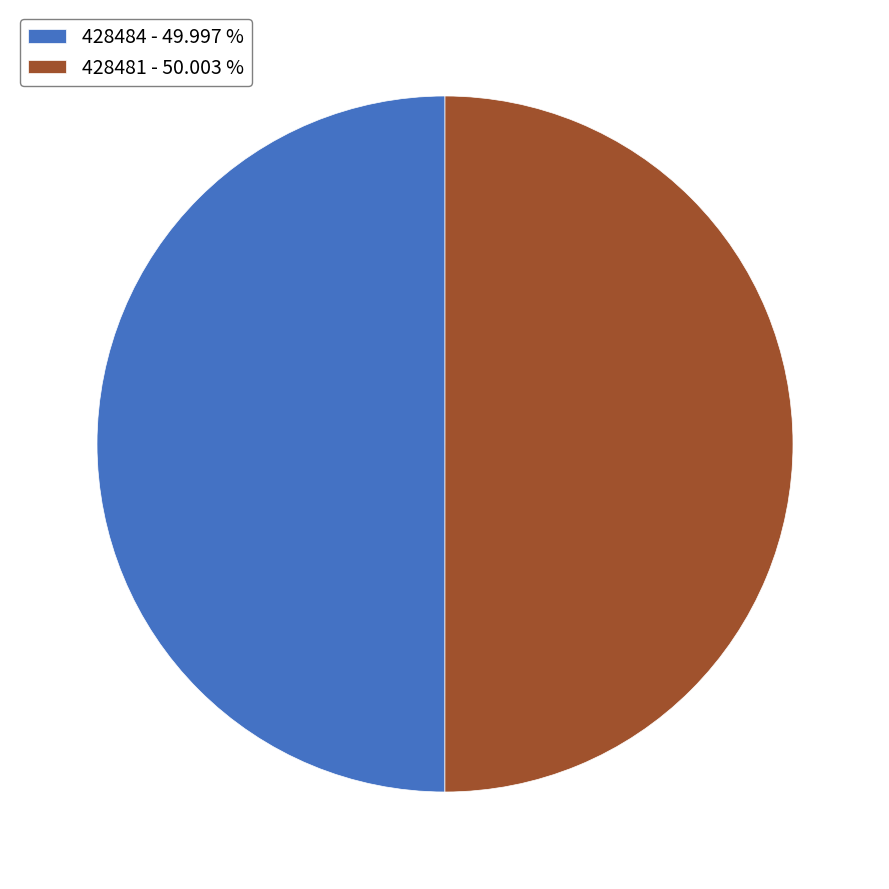

Combined, do 428481 - 50.003 % and 428484 - 49.997 % account for over 50%?

Yes